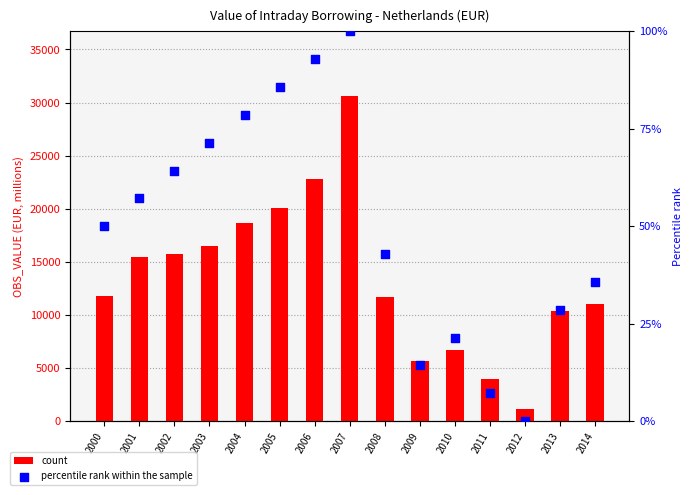

Is the value of percentile rank within the sample at 2014 greater than the value of count at 2013?

No